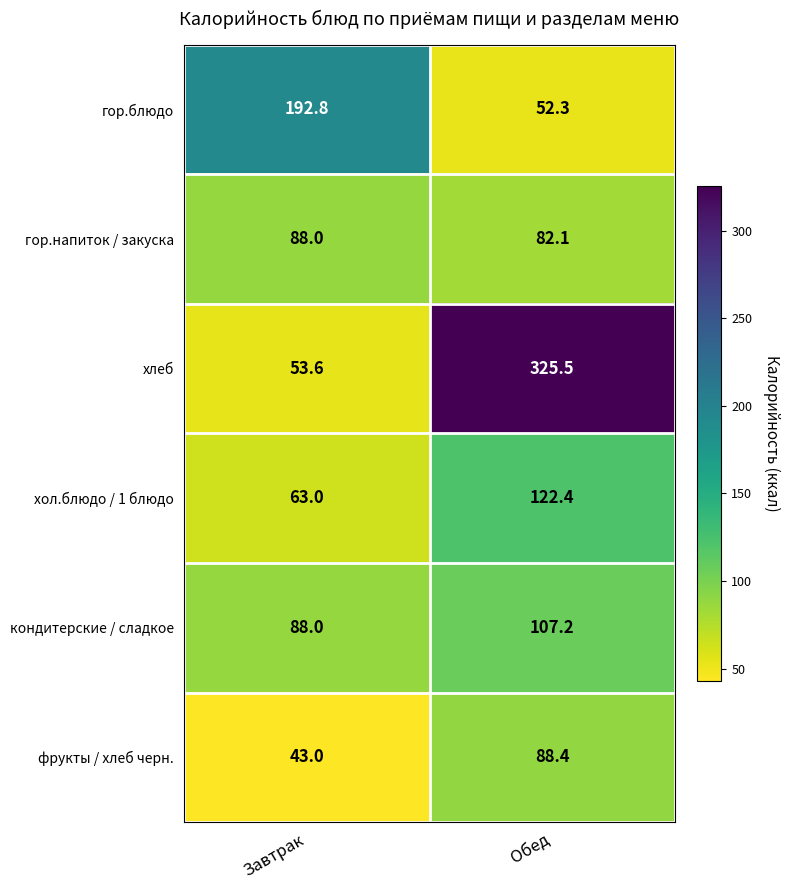

Which series changed the most between Завтрак and Обед?

хлеб